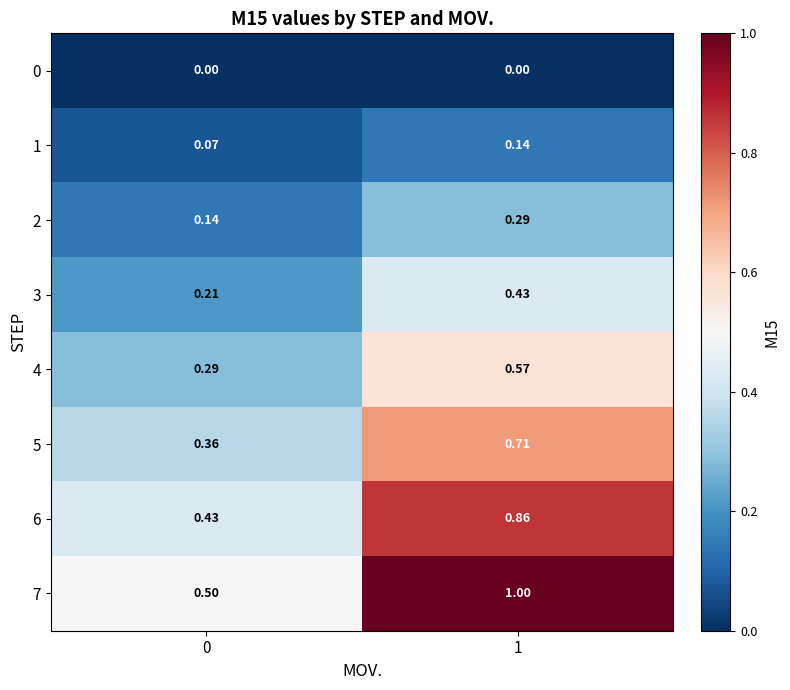

How many data points does each series have?

2